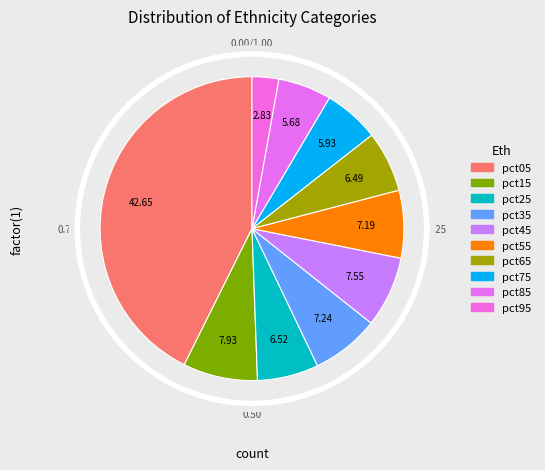

What percentage is the pct25 slice, to the nearest percent?

7%